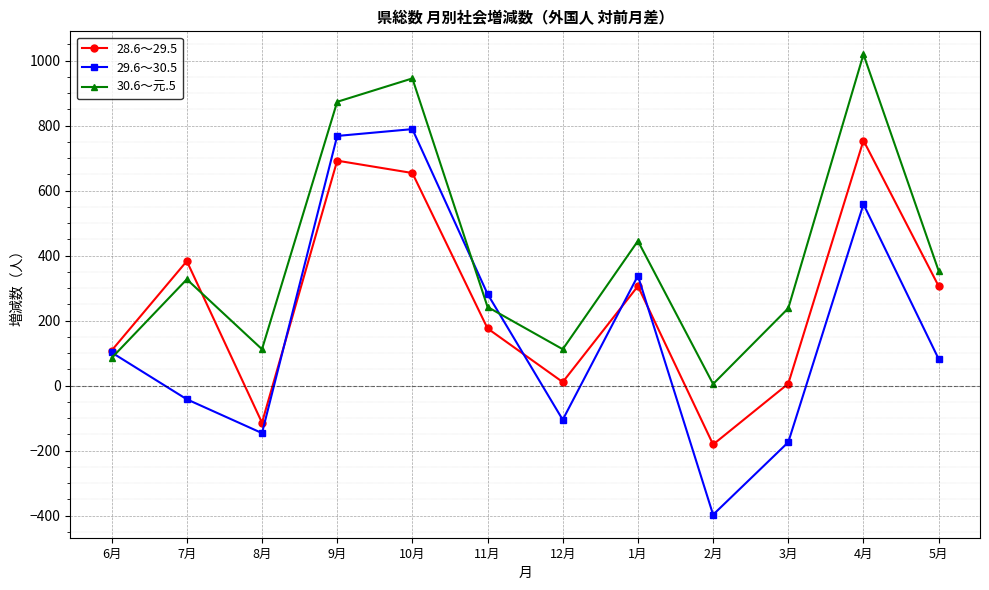

List the series in order of their peak value, highest first.

30.6～元.5, 29.6～30.5, 28.6～29.5